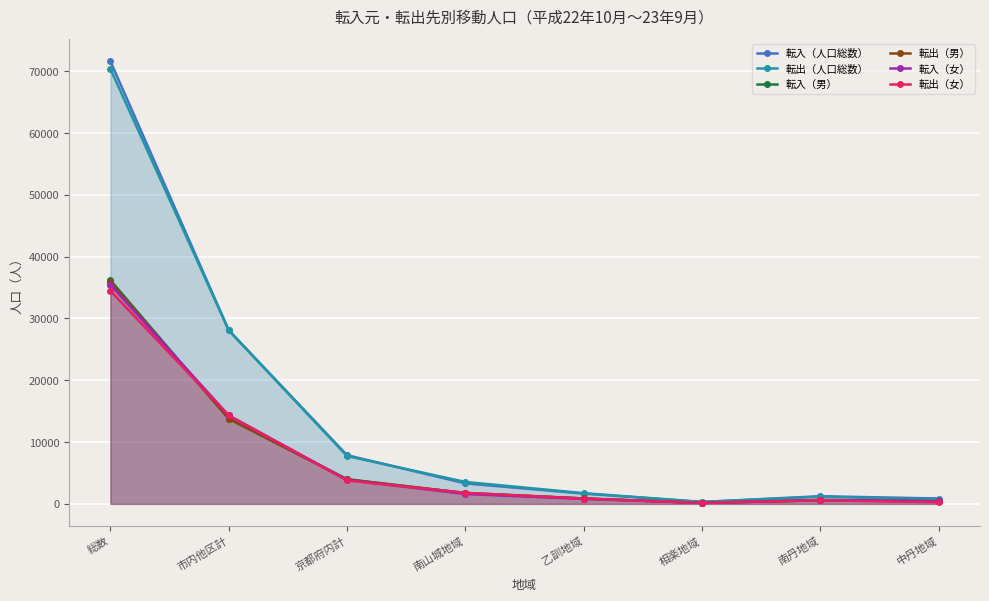

Reading left to right, what are all the values shown in this chart?

転入（人口総数）: 71624	28098	7874	3321	1661	308	1237	868
転出（人口総数）: 70387	28073	7736	3547	1734	319	1162	672
転入（男）: 36204	13786	3994	1725	868	145	589	443
転出（男）: 35922	13772	3946	1770	875	162	582	404
転入（女）: 35420	14312	3880	1596	793	163	648	425
転出（女）: 34465	14301	3790	1777	859	157	580	268